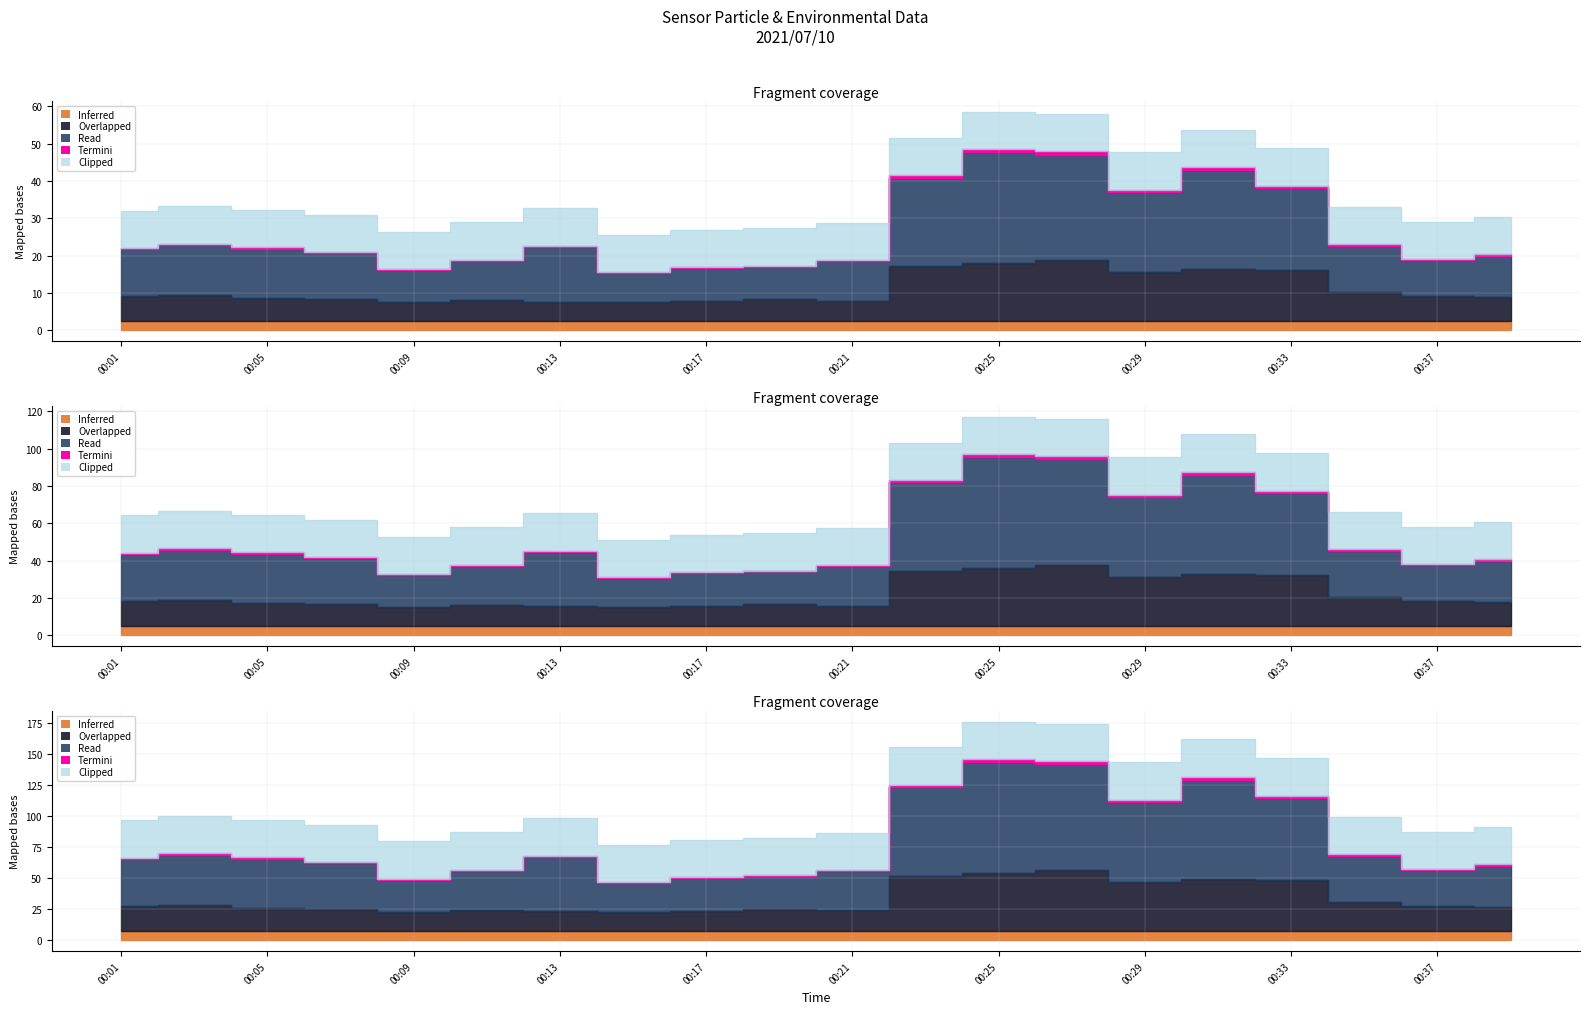

Between 00:31 and 00:39, which is larger?

00:31